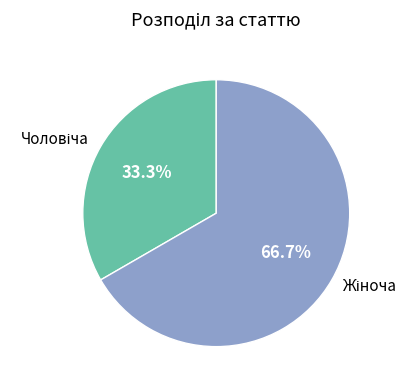

Is there any slice that represents more than half of the pie?

Yes